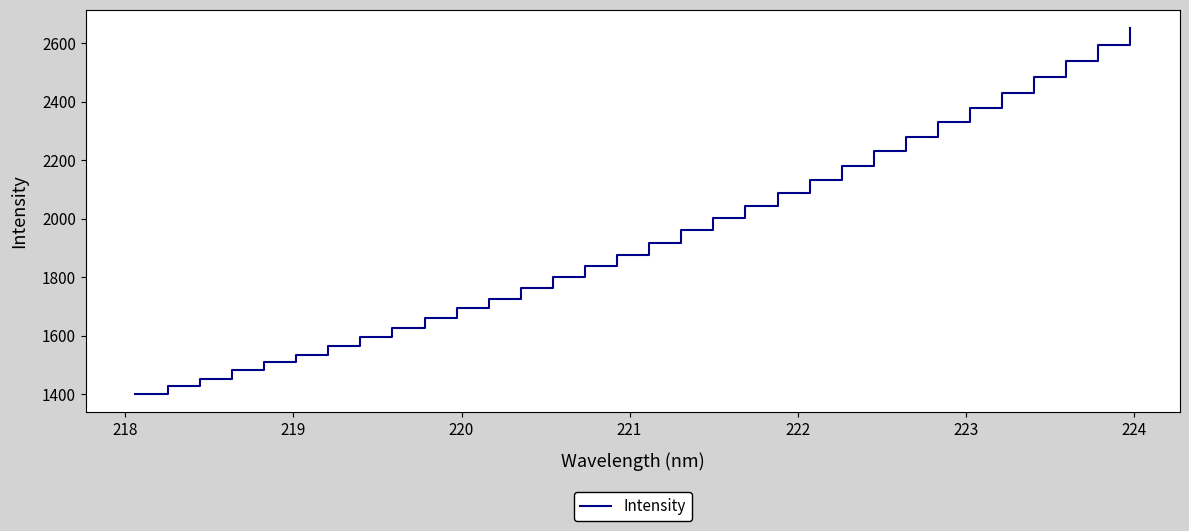

What is the maximum value shown in the chart?

2651.8